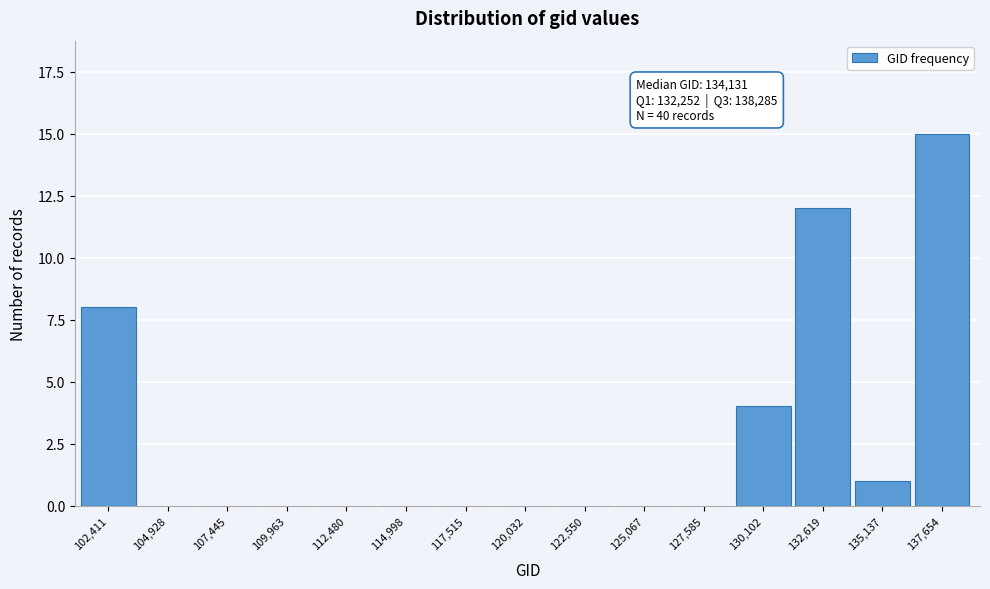

Reading left to right, list all the values displayed in this chart.

102,411=8	104,928=0	107,445=0	109,963=0	112,480=0	114,998=0	117,515=0	120,032=0	122,550=0	125,067=0	127,585=0	130,102=4	132,619=12	135,137=1	137,654=15